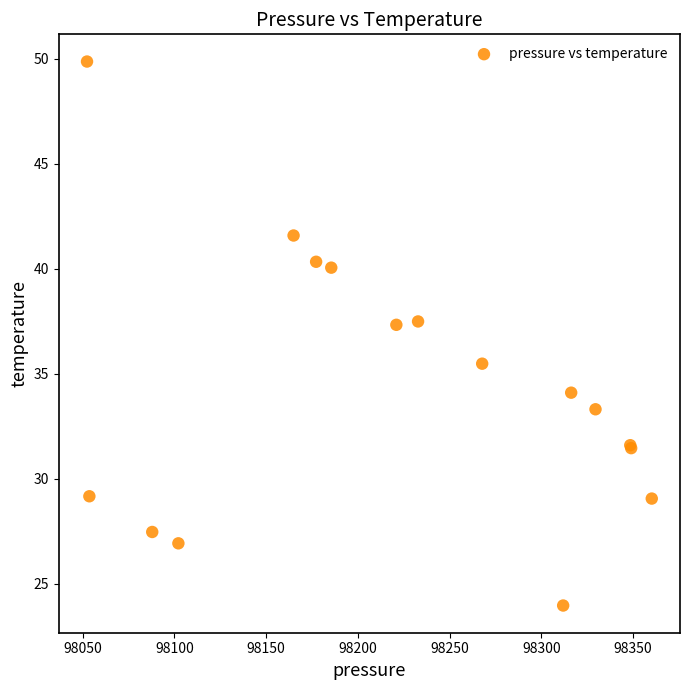

What Y value in the scatter plot is closest to 36?

35.5